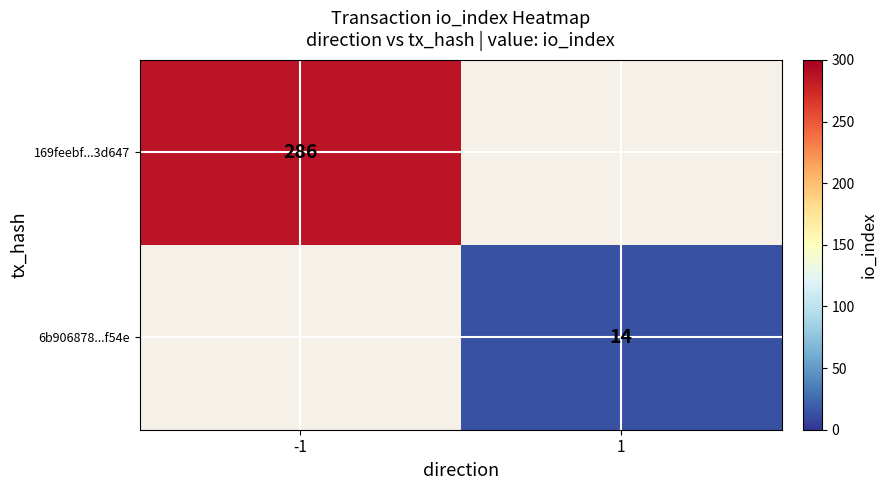

The 6b906878...f54e series shows 4 at 1. True or false?

False